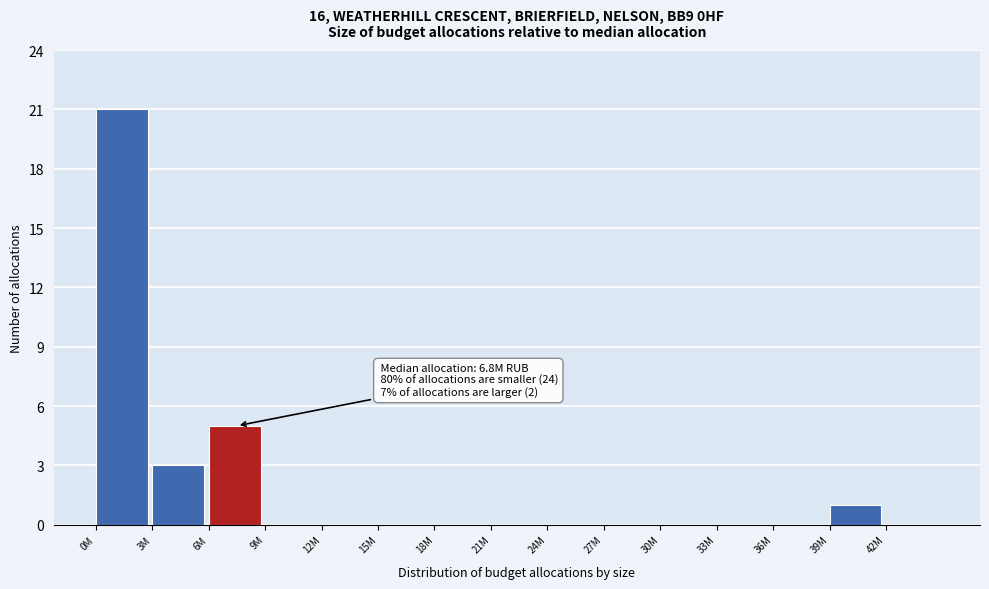

Reading right to left, transcribe all the data shown in this chart.

42M=0	39M=1	36M=0	33M=0	30M=0	27M=0	24M=0	21M=0	18M=0	15M=0	12M=0	9M=0	6M=5	3M=3	0M=21